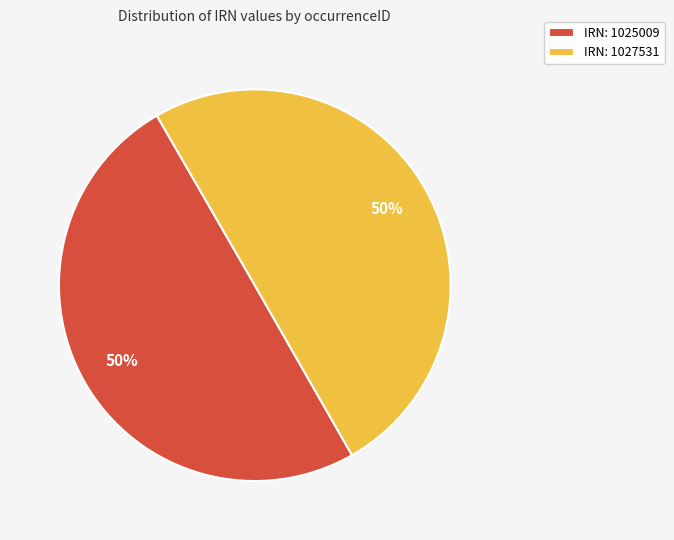

True or false: IRN: 1025009 accounts for 55% of the total.

False